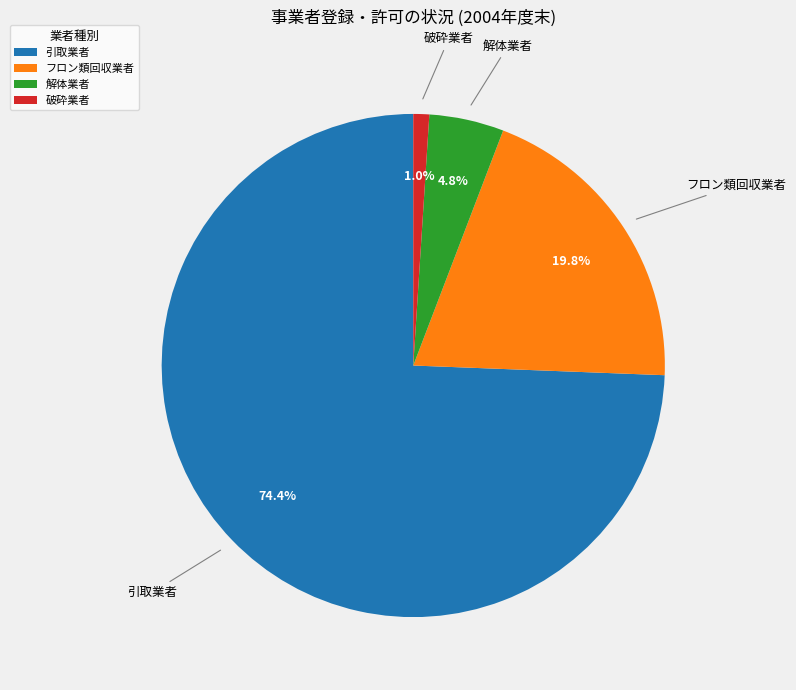

To the nearest percent, what percentage of the pie is フロン類回収業者?

20%